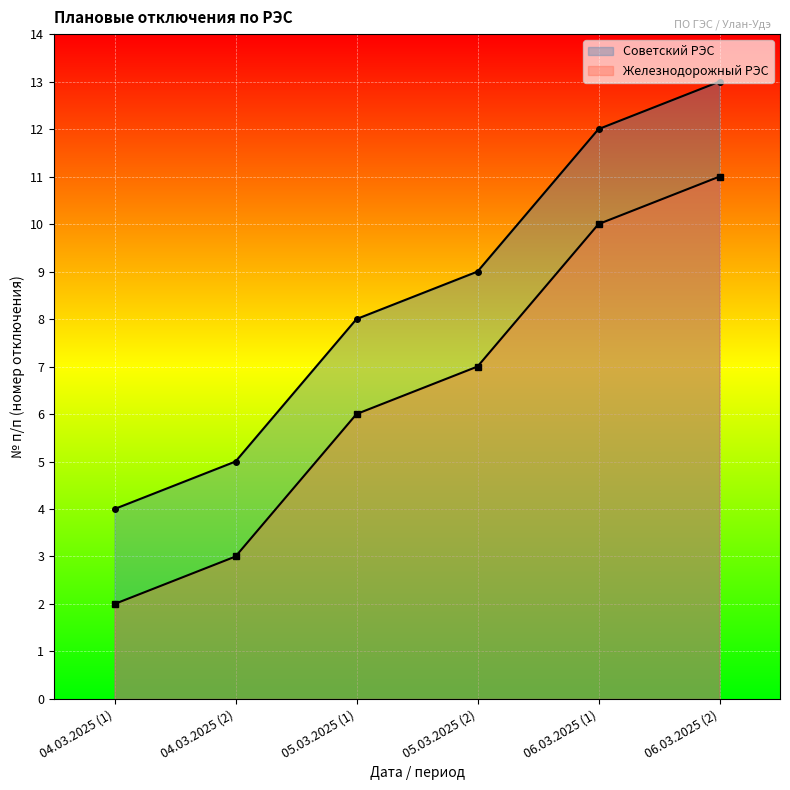

Which label corresponds to the largest value in the chart?

06.03.2025 (2)